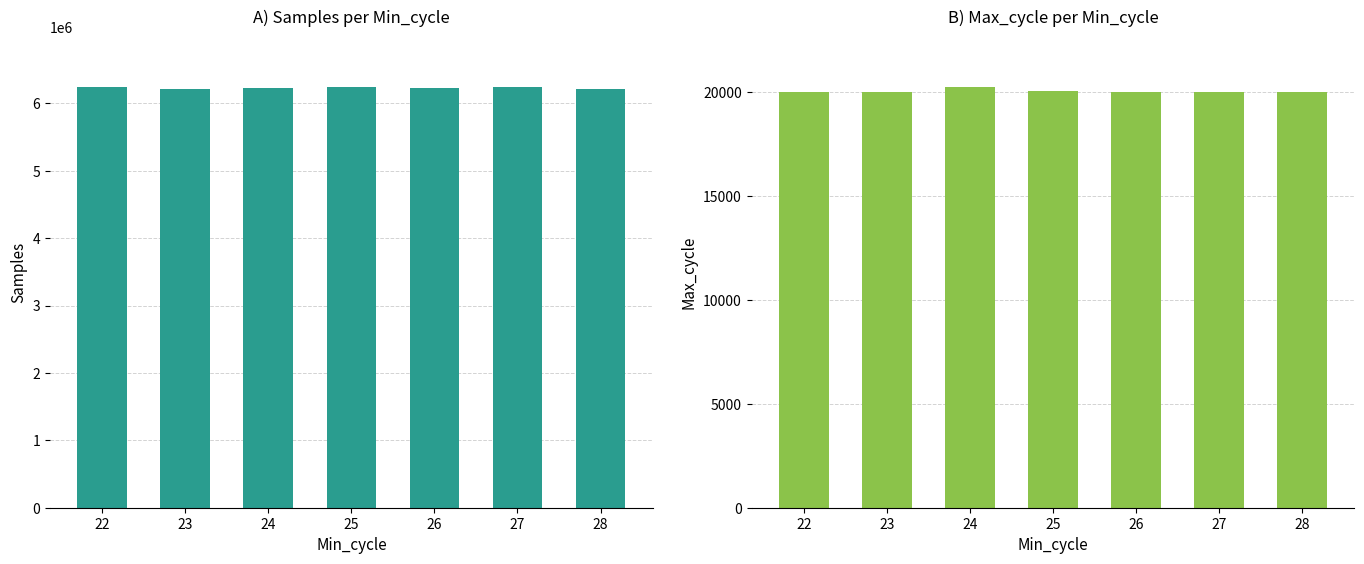

What is the sum of the Max_cycle values at 22 and 27?

40022